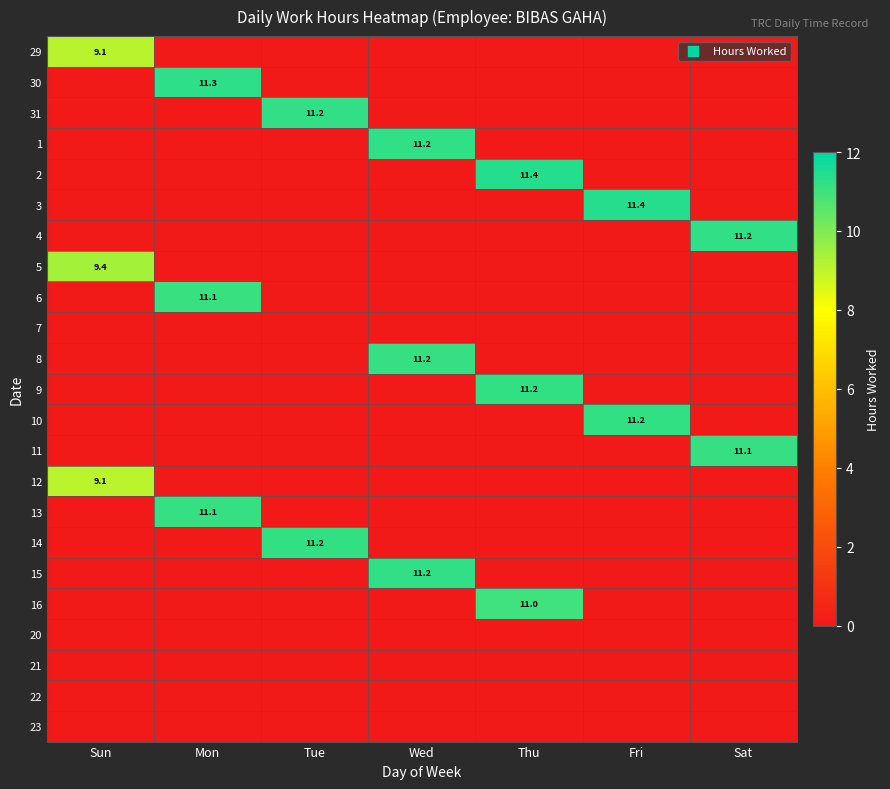

Which has a higher value, Thu or Wed?

Thu